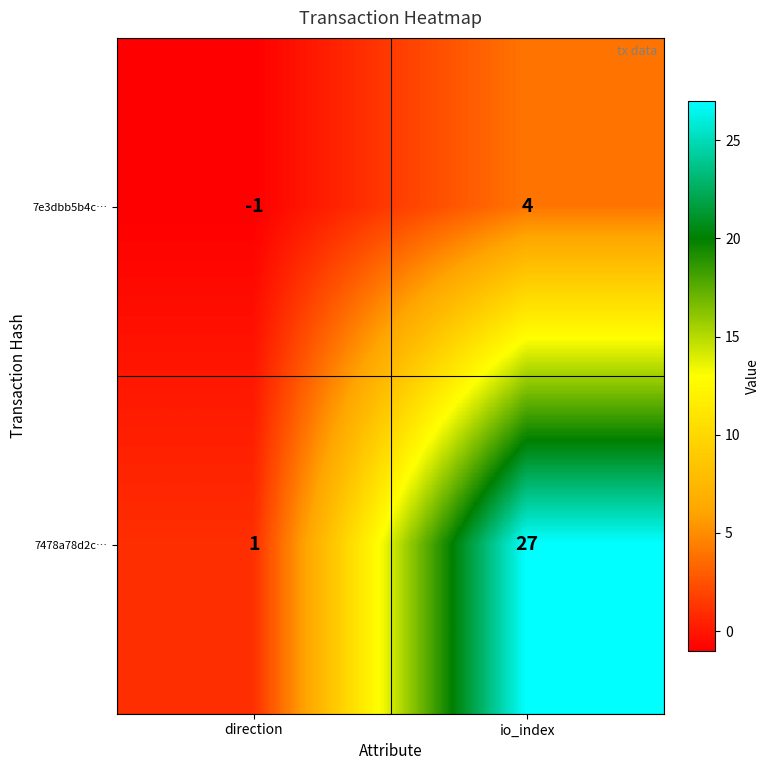

At io_index, list the series in order from largest to smallest.

7478a78d2c…, 7e3dbb5b4c…